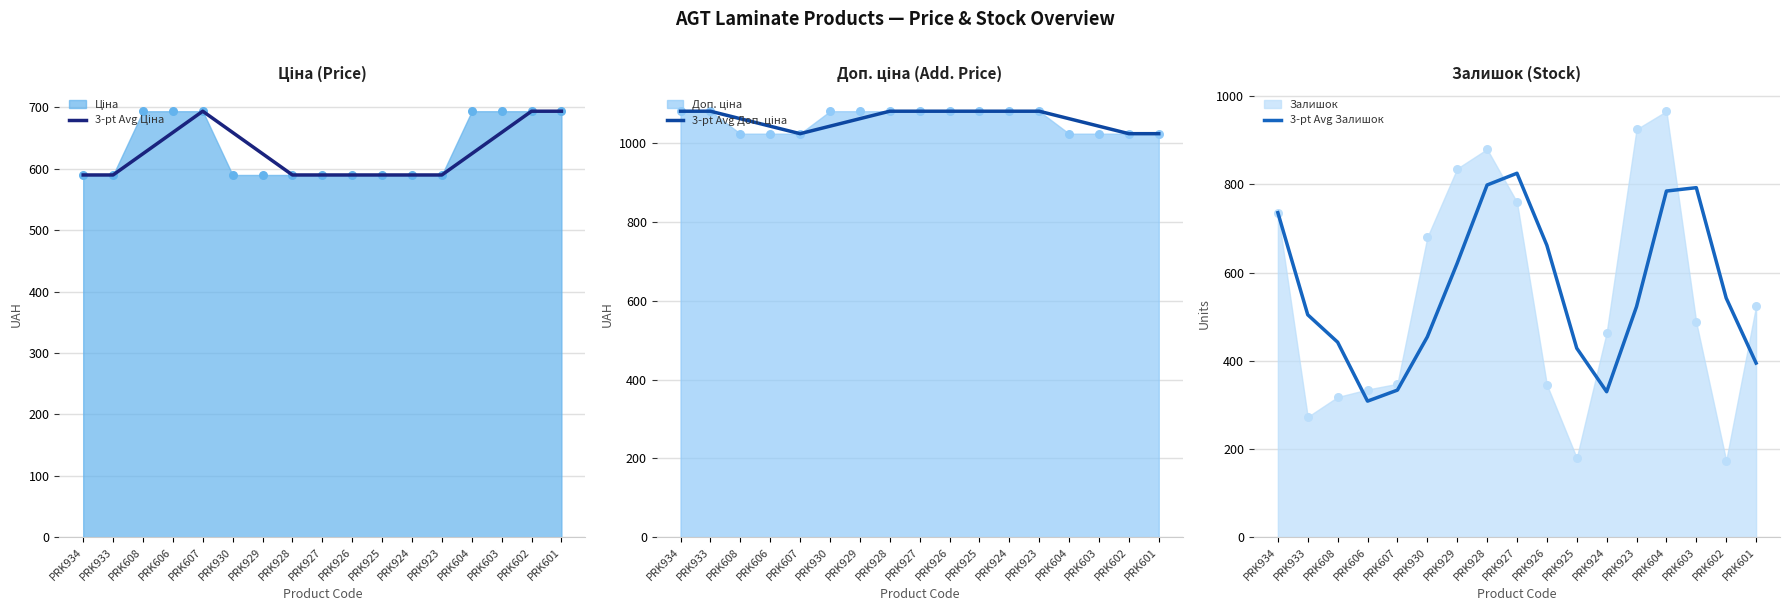

What is the total value across all series at PRK603?

2495.4